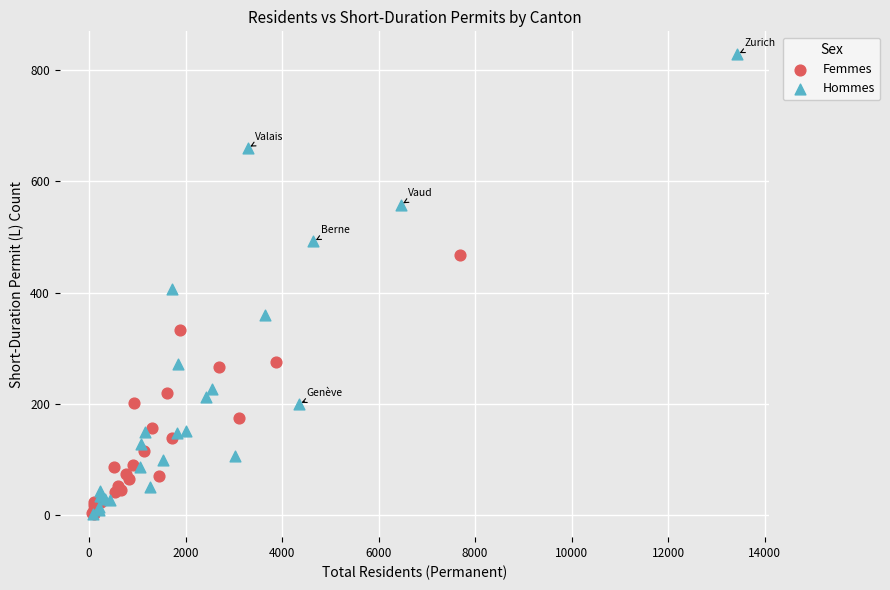

Which series has the largest Y range (max minus min)?

Hommes